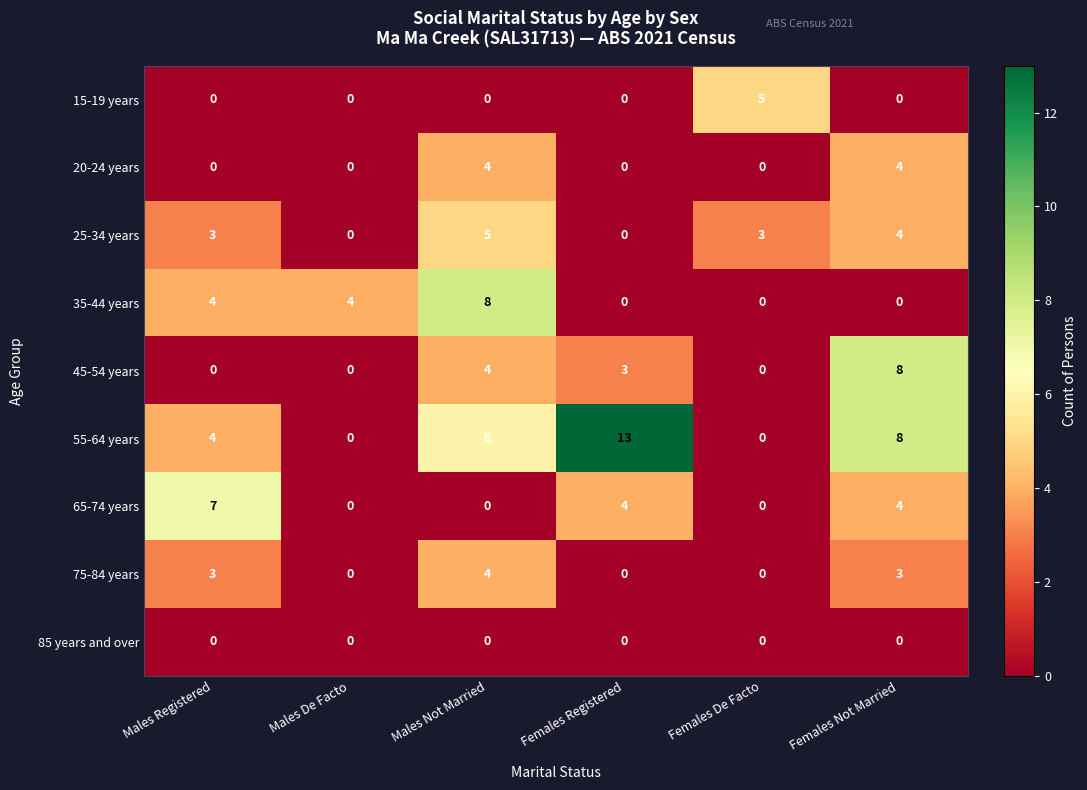

The 65-74 years series shows 6 at Females Registered. True or false?

False